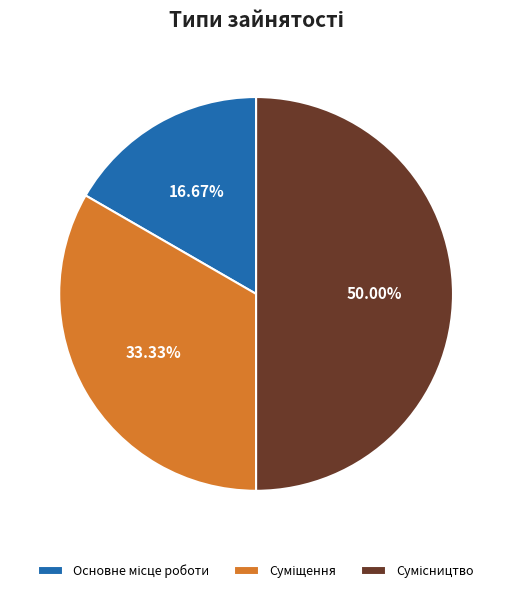

What is the change in value from Основне місце роботи to Сумісництво?

+2